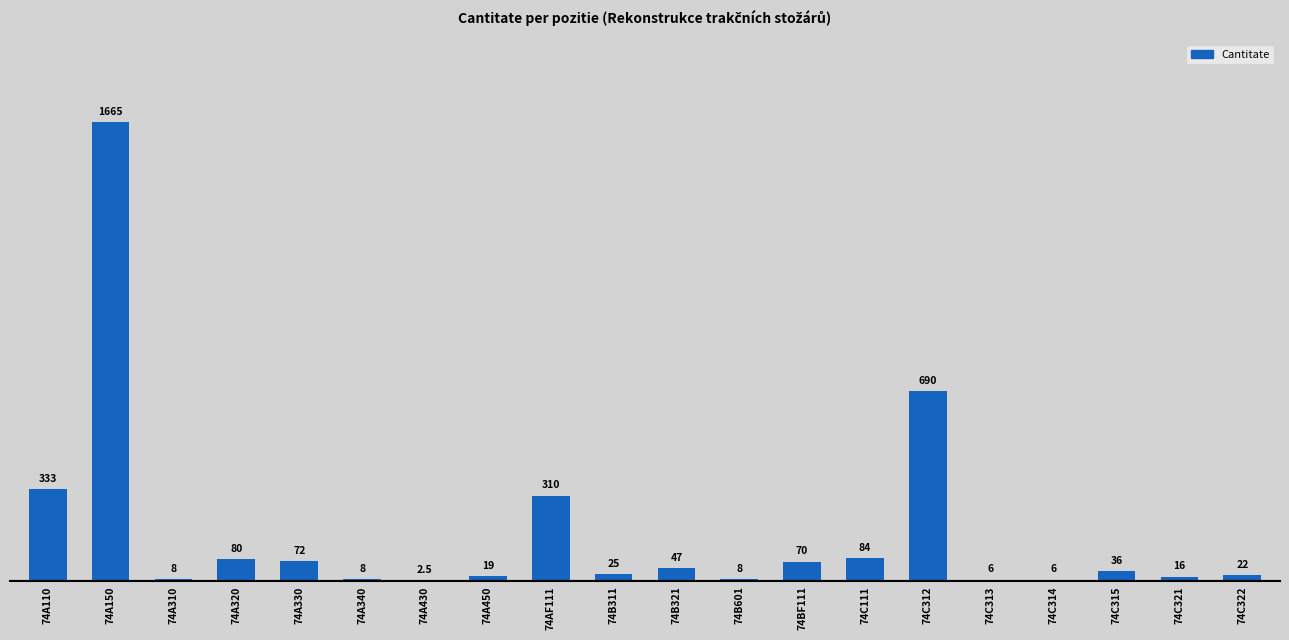

Is it true that the value at 74A330 is 72.0?

True